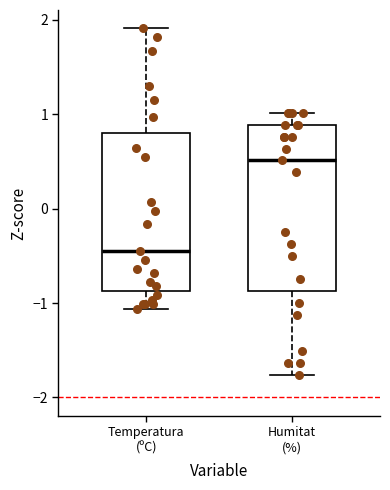

Reading left to right, transcribe this box plot: for each box, give where its median line is, the range the box spans, and where its two whiskers end, as read against the y-axis. The values are not printed on the chart, so give them approximately, as read against the axis.

Temperatura (ºC): median -0.4, box -0.9 to 0.8, whiskers -1.1 to 1.9
Humitat (%): median 0.5, box -0.9 to 0.9, whiskers -1.8 to 1.0